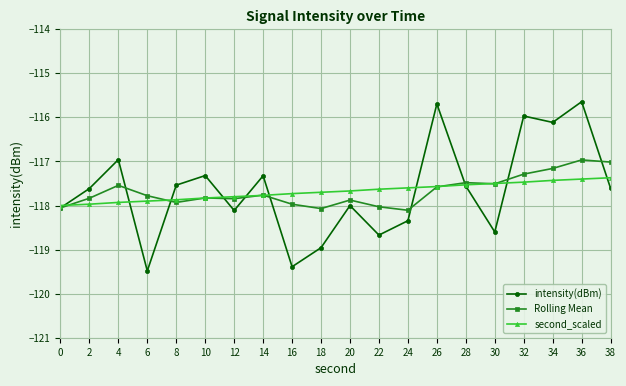

Rank the series by their maximum value, from highest to lowest.

intensity(dBm), Rolling Mean, second_scaled